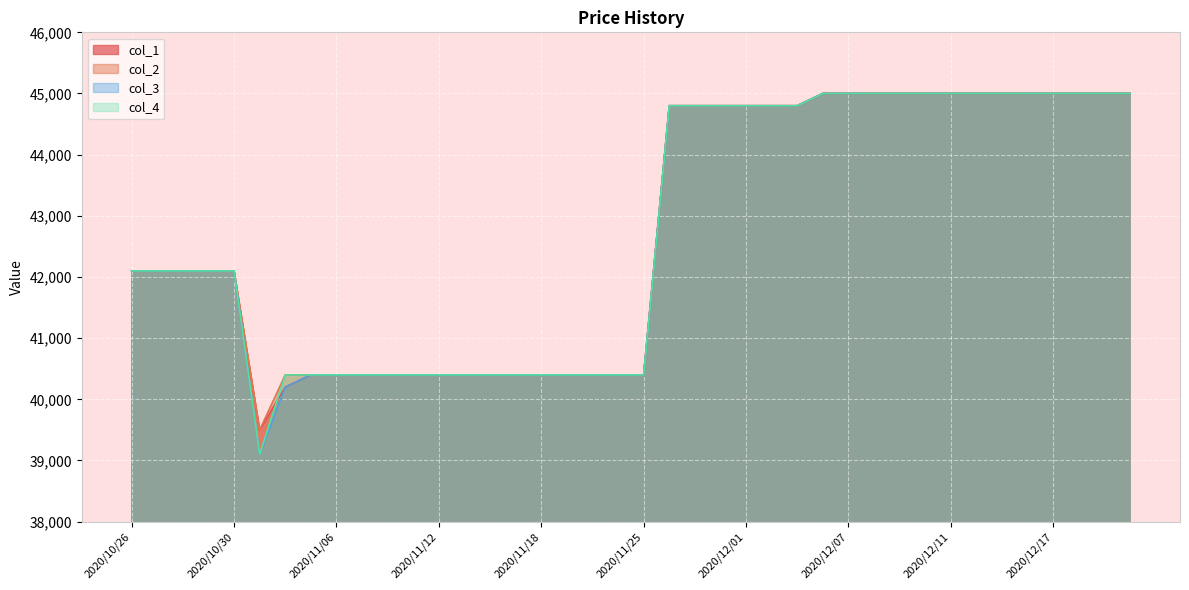

Reading left to right, list all the values displayed in this chart.

col_1: 42100	42100	42100	42100	42100	39500	40200	40400	40400	40400	40400	40400	40400	40400	40400	40400	40400	40400	40400	40400	40400	44800	44800	44800	44800	44800	44800	45000	45000	45000	45000	45000	45000	45000	45000	45000	45000	45000	45000	45000
col_2: 42100	42100	42100	42100	42100	39500	40400	40400	40400	40400	40400	40400	40400	40400	40400	40400	40400	40400	40400	40400	40400	44800	44800	44800	44800	44800	44800	45000	45000	45000	45000	45000	45000	45000	45000	45000	45000	45000	45000	45000
col_3: 42100	42100	42100	42100	42100	39100	40200	40400	40400	40400	40400	40400	40400	40400	40400	40400	40400	40400	40400	40400	40400	44800	44800	44800	44800	44800	44800	45000	45000	45000	45000	45000	45000	45000	45000	45000	45000	45000	45000	45000
col_4: 42100	42100	42100	42100	42100	39100	40400	40400	40400	40400	40400	40400	40400	40400	40400	40400	40400	40400	40400	40400	40400	44800	44800	44800	44800	44800	44800	45000	45000	45000	45000	45000	45000	45000	45000	45000	45000	45000	45000	45000